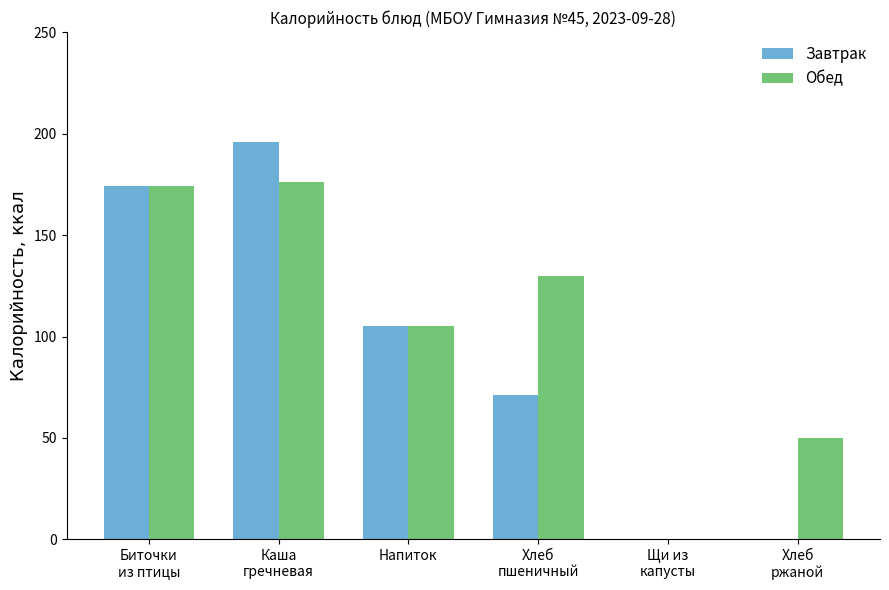

Reading left to right, extract all data points from this chart.

Завтрак: 174	196	105	71	0	0
Обед: 174	176	105	130	0	50